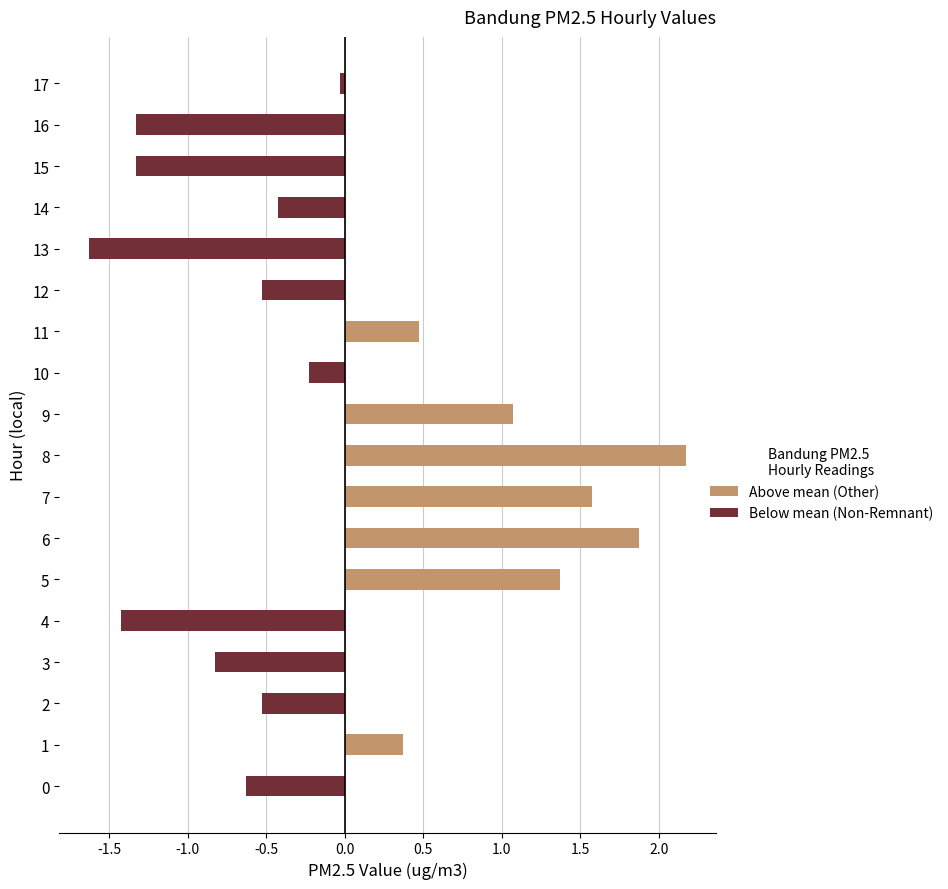

The value at 16 is -0.4. True or false?

False